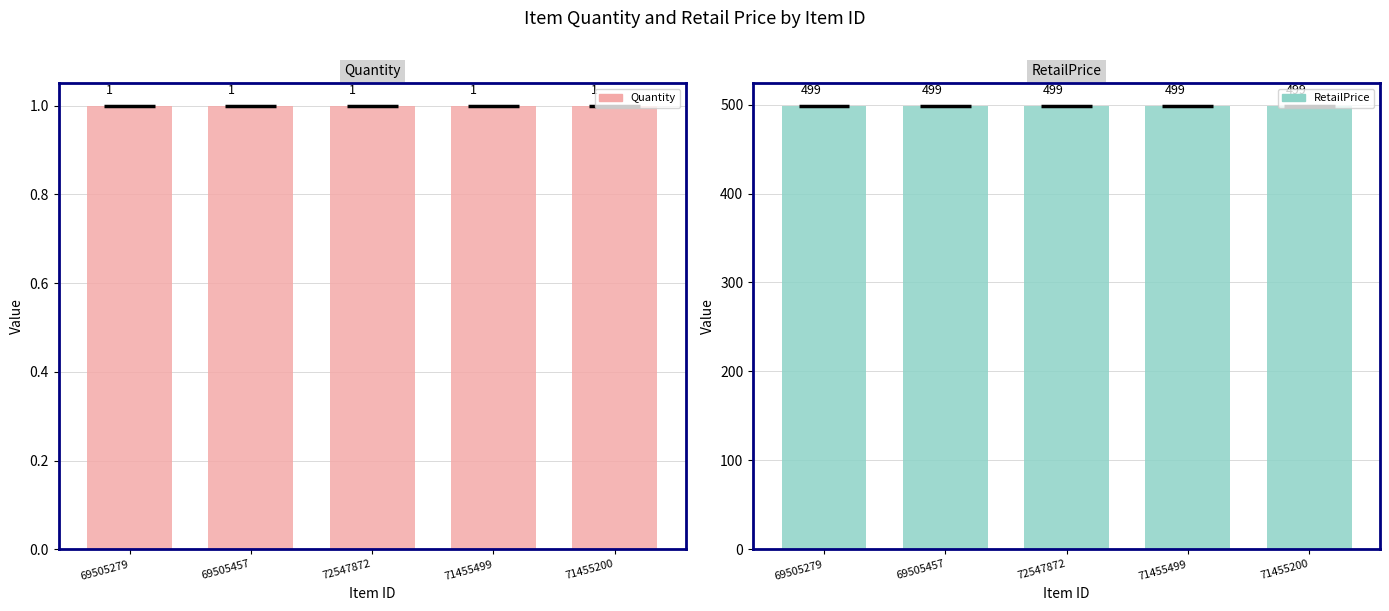

What position from the right is 72547872?

3